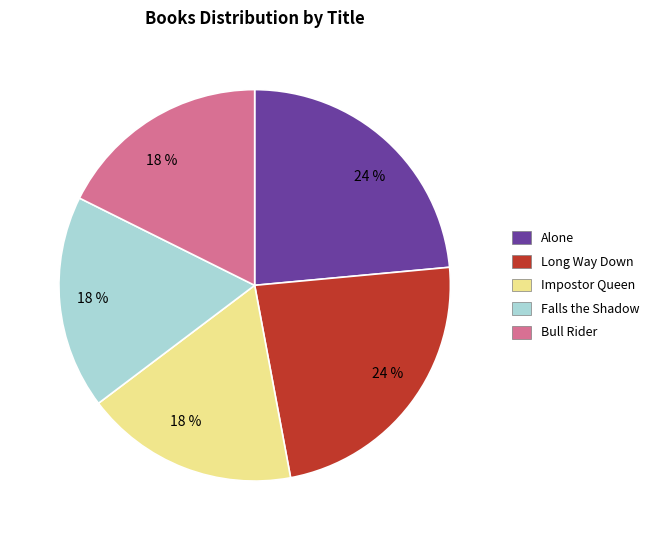

How many segments does this pie chart have?

5